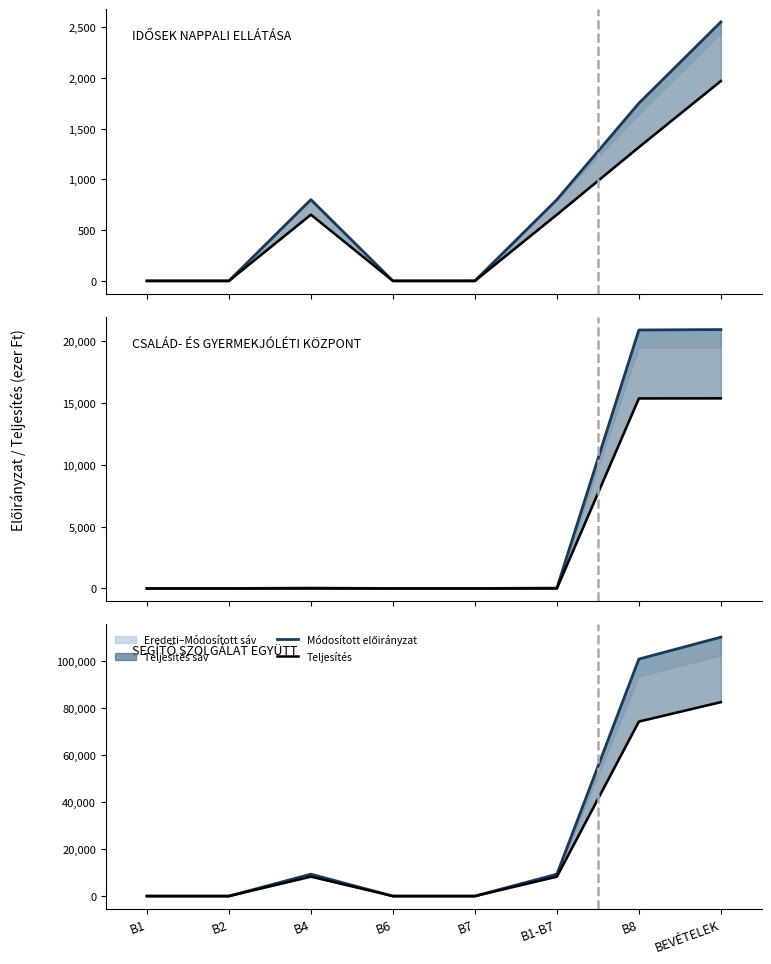

True or false: Módosított előirányzat and Teljesítés intersect in this chart.

False